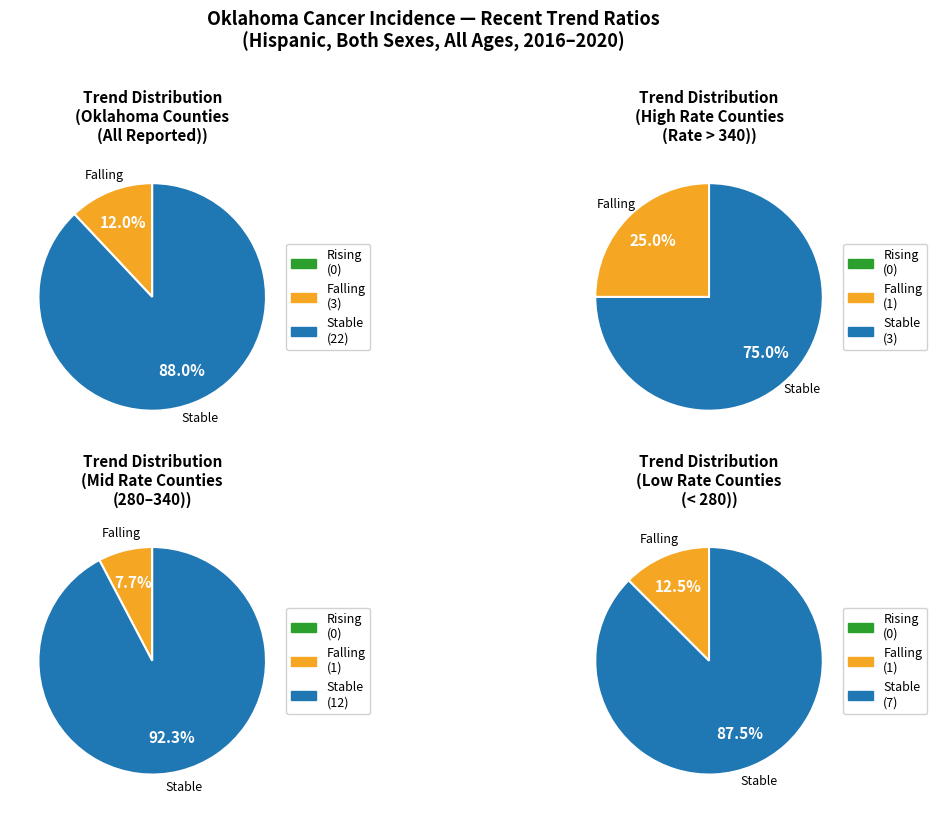

To the nearest percent, what portion does falling represent?

12%